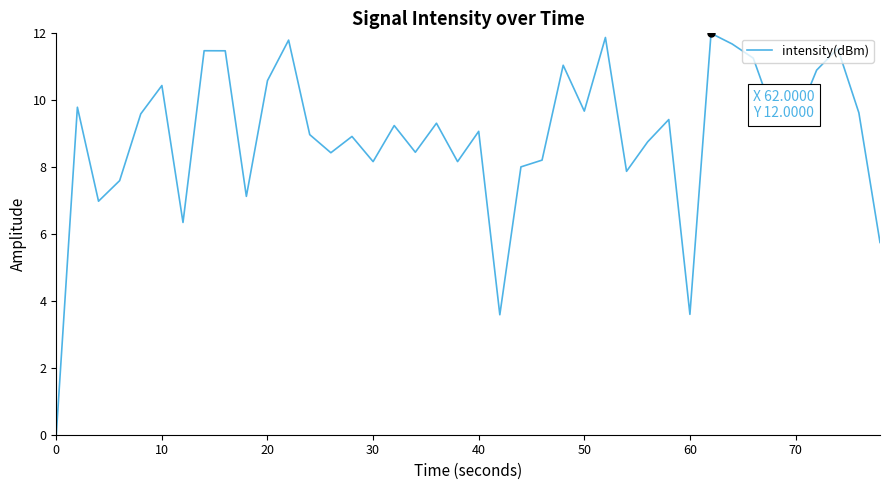

What is the difference between the maximum and minimum values?

12.0